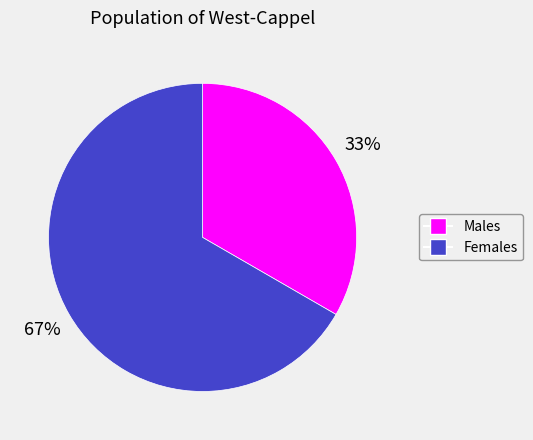

Is there a majority slice in this chart?

Yes